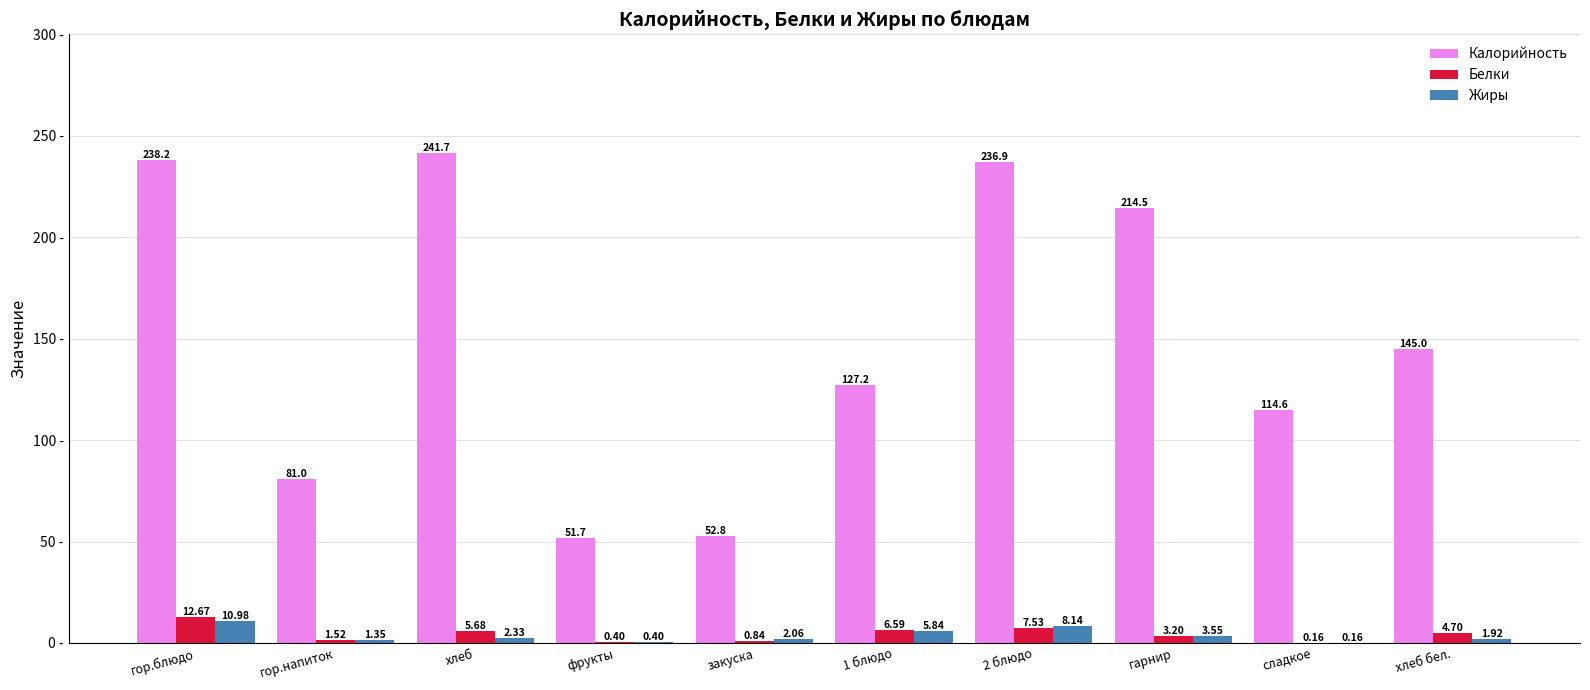

What is the total value across all series at закуска?

55.7